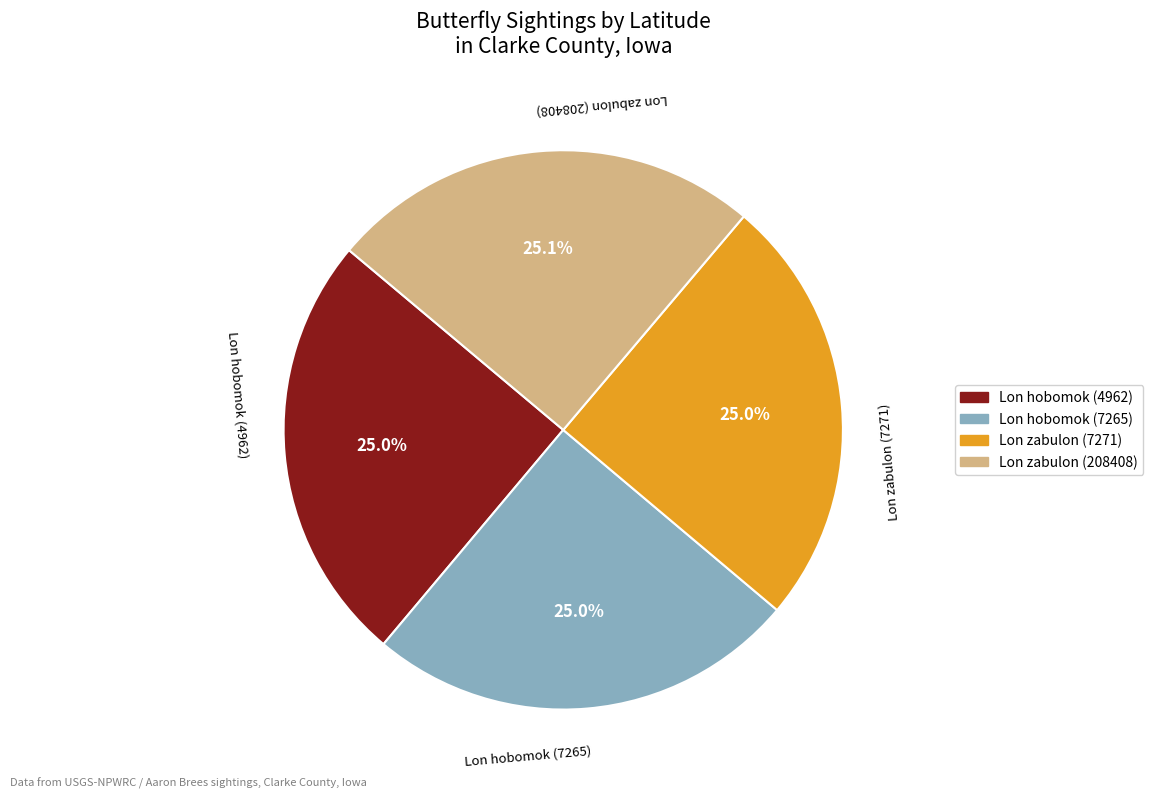

What is the ratio of the value at Lon hobomok (4962) to the value at Lon zabulon (7271)?

1.0